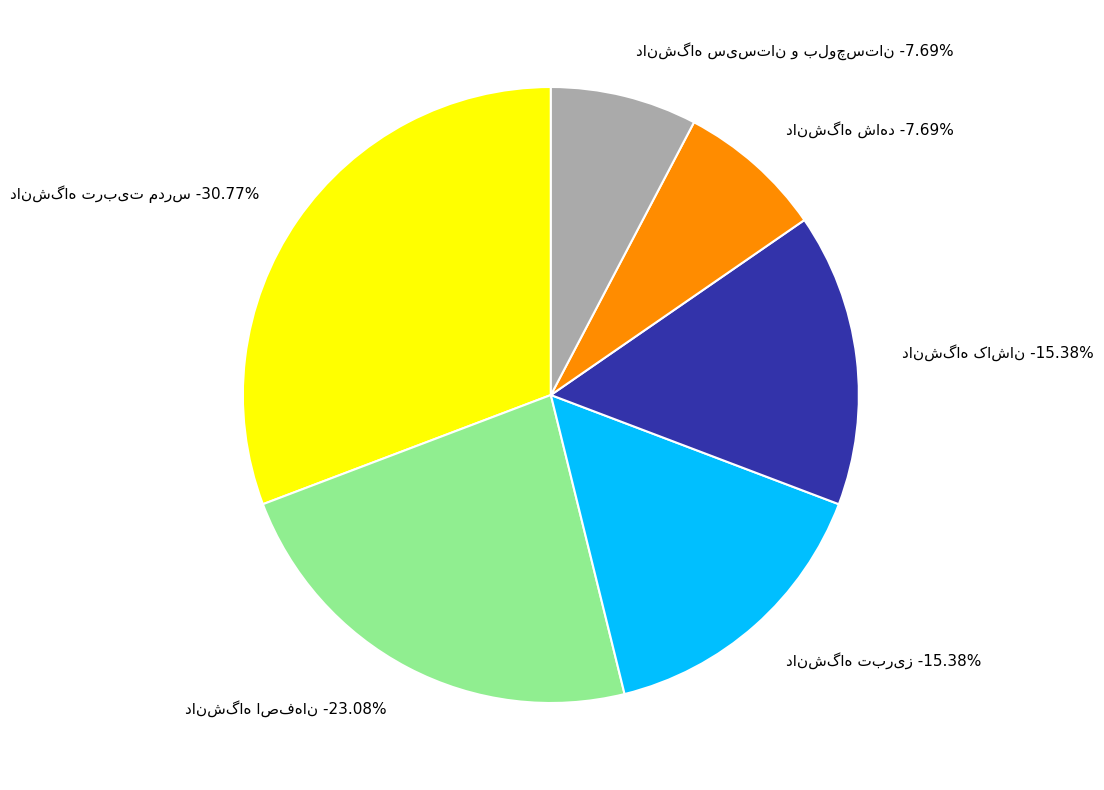

Is it true that دانشگاه تربیت مدرس is 31% of the pie?

True